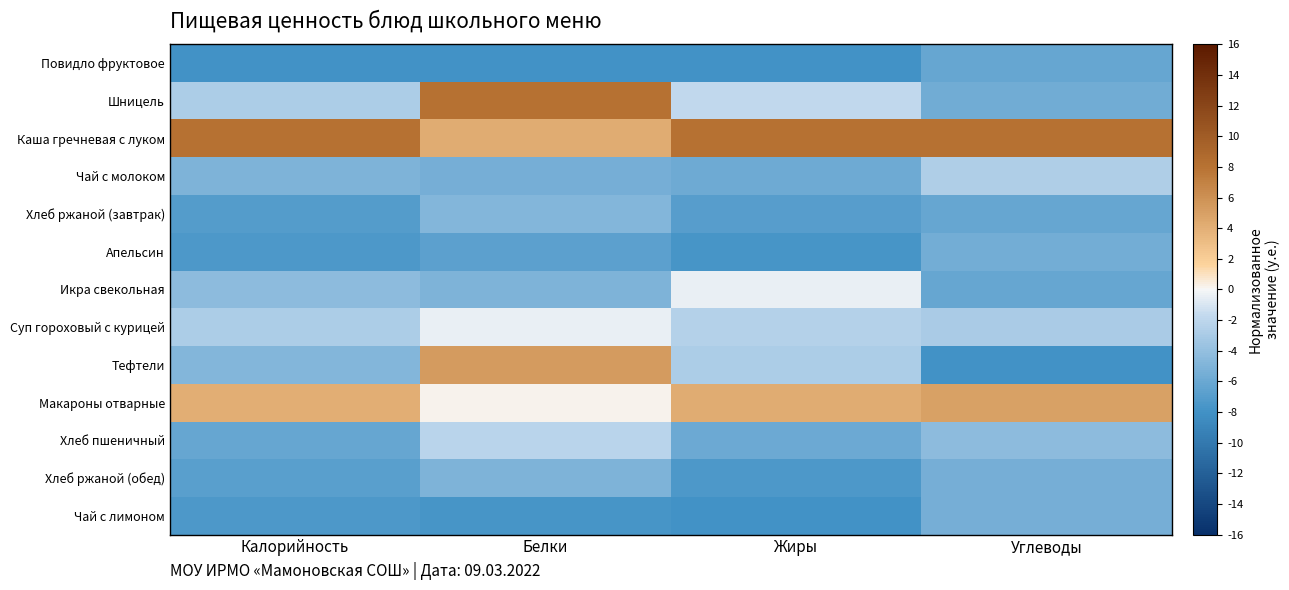

At which category is the sum across all series the highest?

Белки